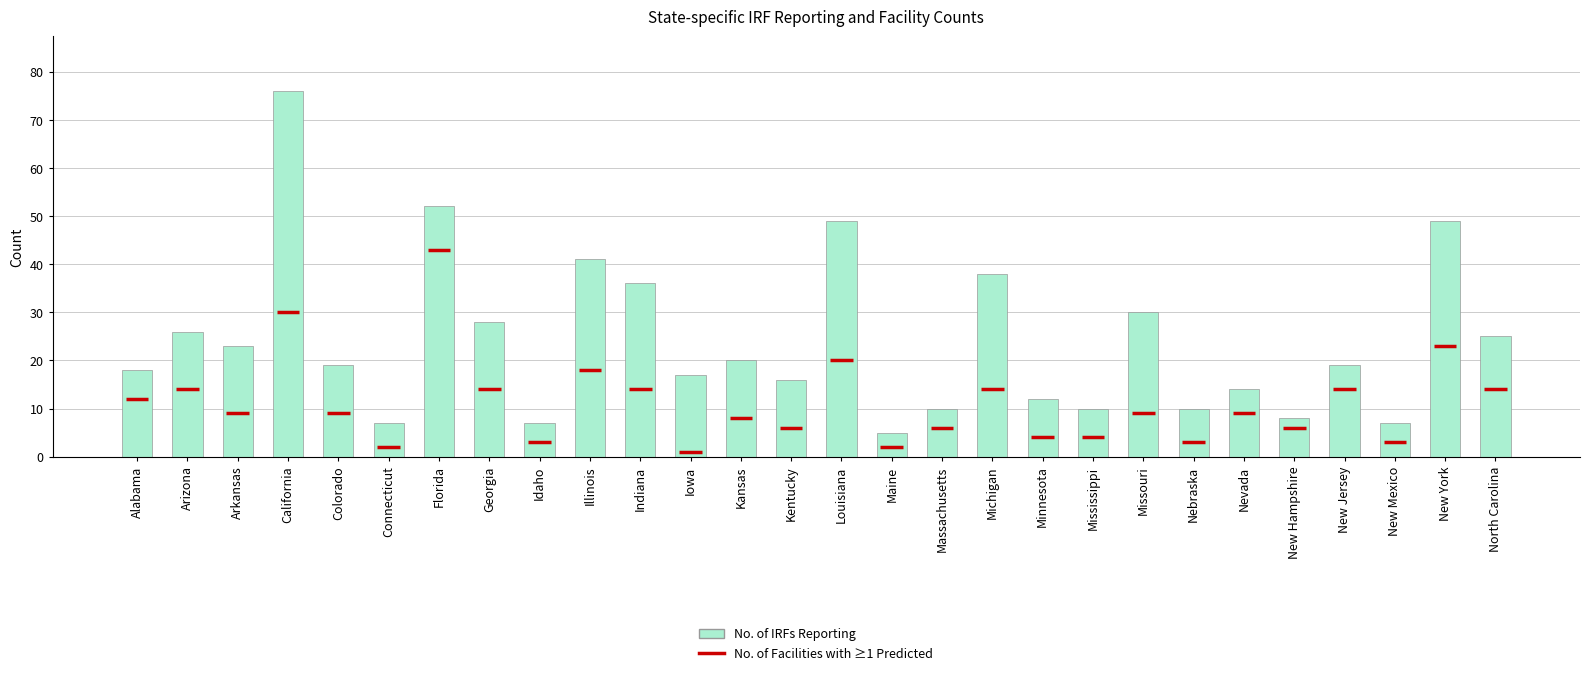

The value at Nevada is 25. True or false?

False